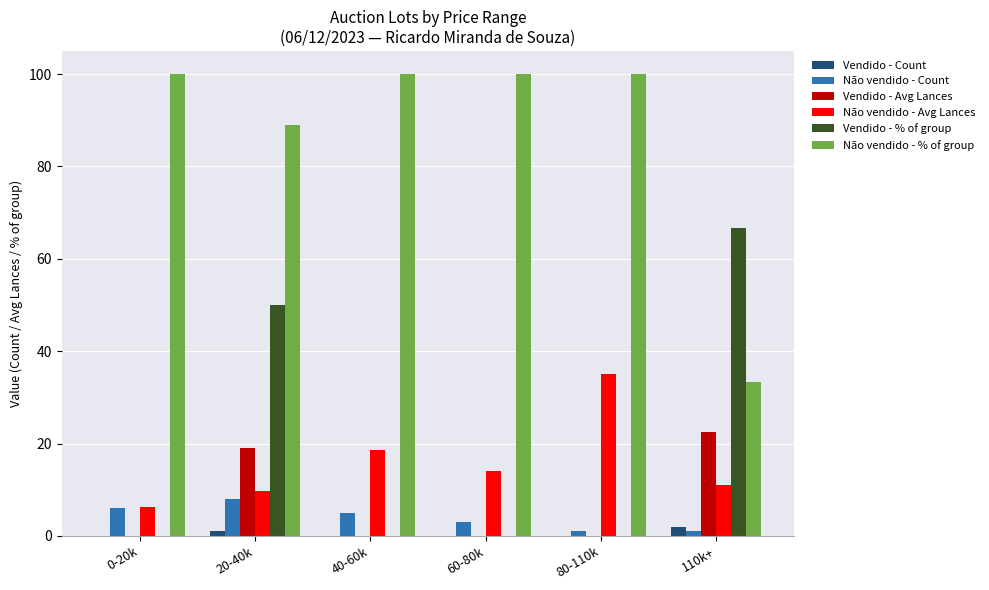

What is the highest value of the Vendido - % of group series?

66.7